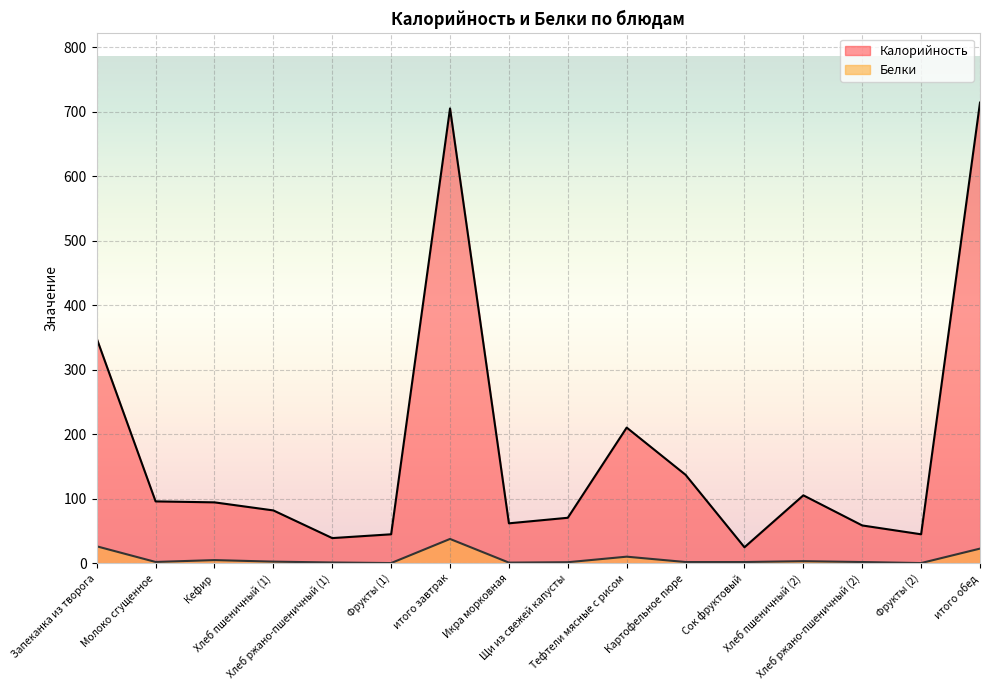

True or false: Калорийность and Белки cross at least once.

False